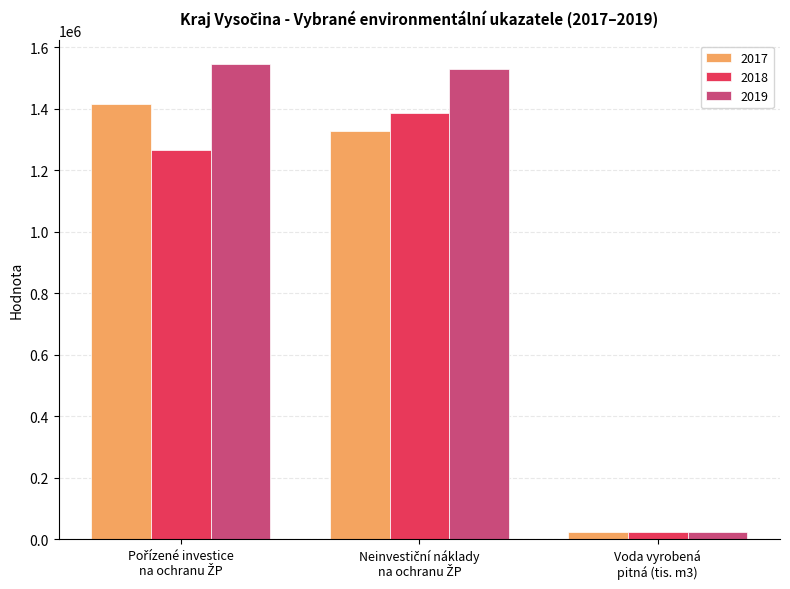

Count the number of categories in the chart.

3